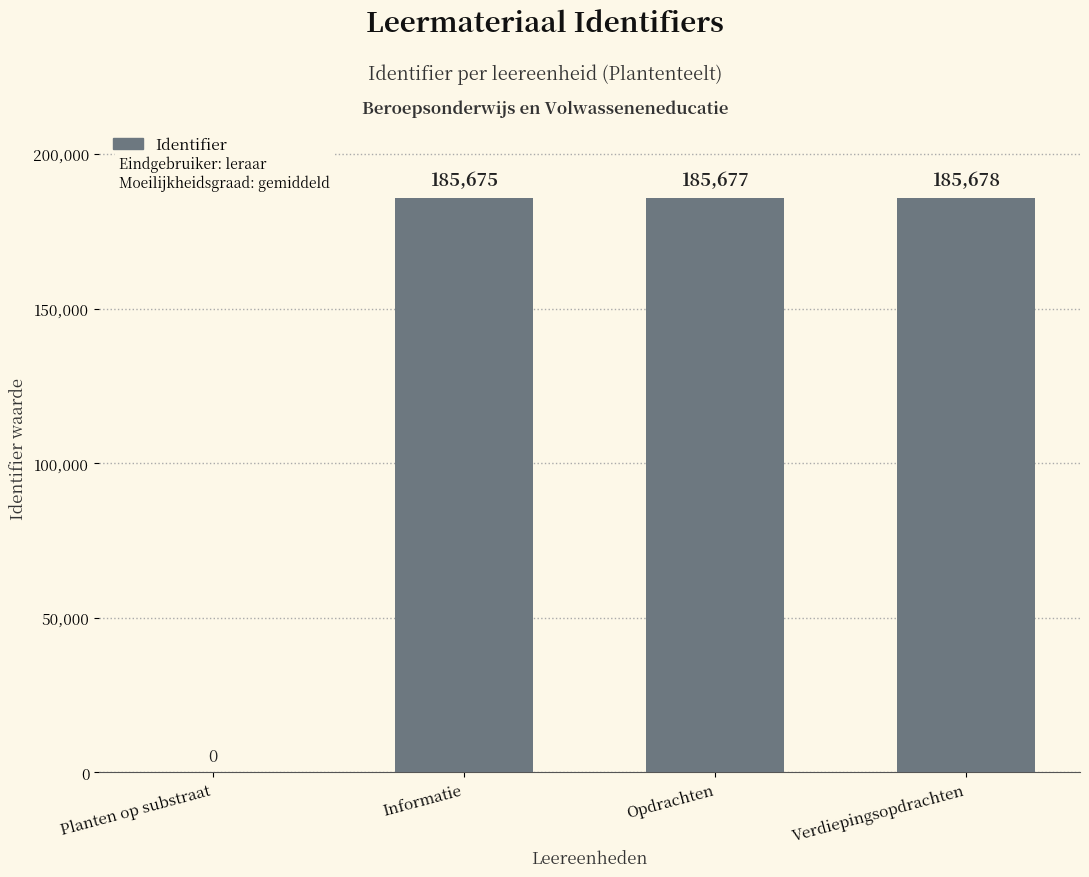

What is the greatest value displayed?

185678